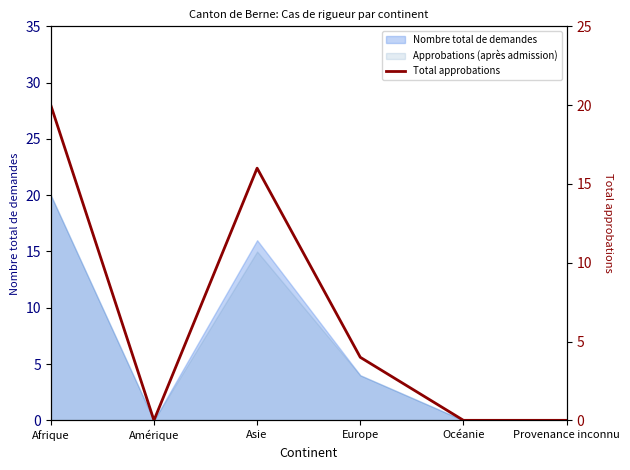

How many interior local peaks (higher than both neighbors) does the data have?

1